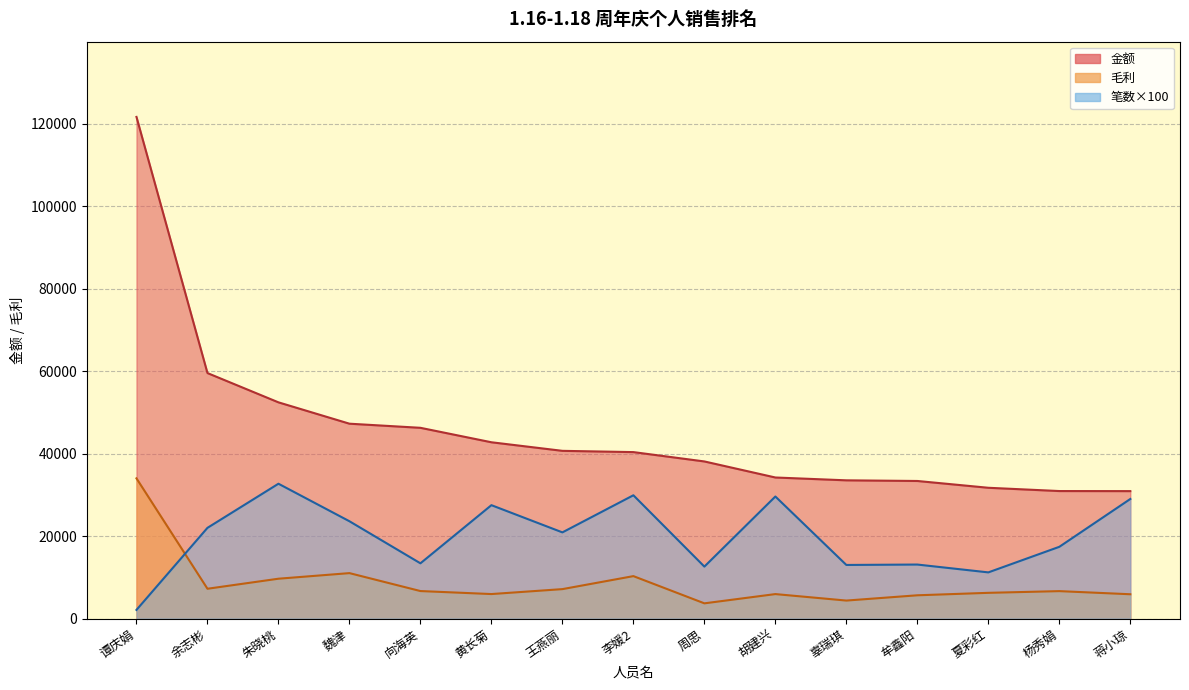

What is the sum of all 金额 values?

683699.0